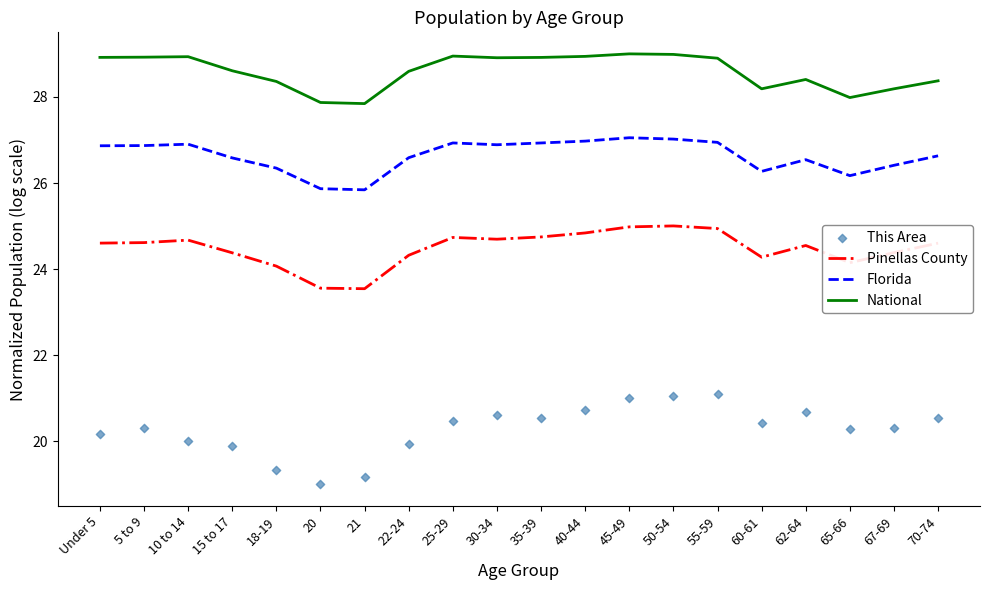

At how many categories does at least one series exceed 28?

17